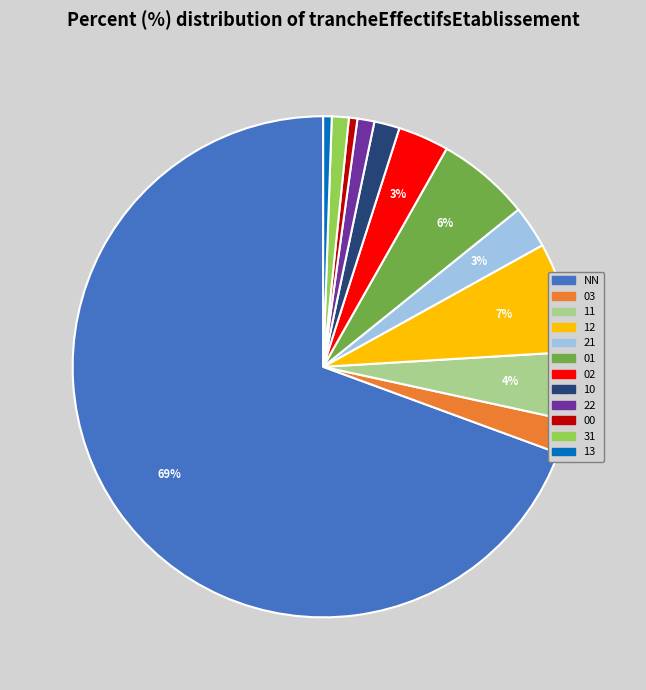

How many slices are in this pie chart?

12